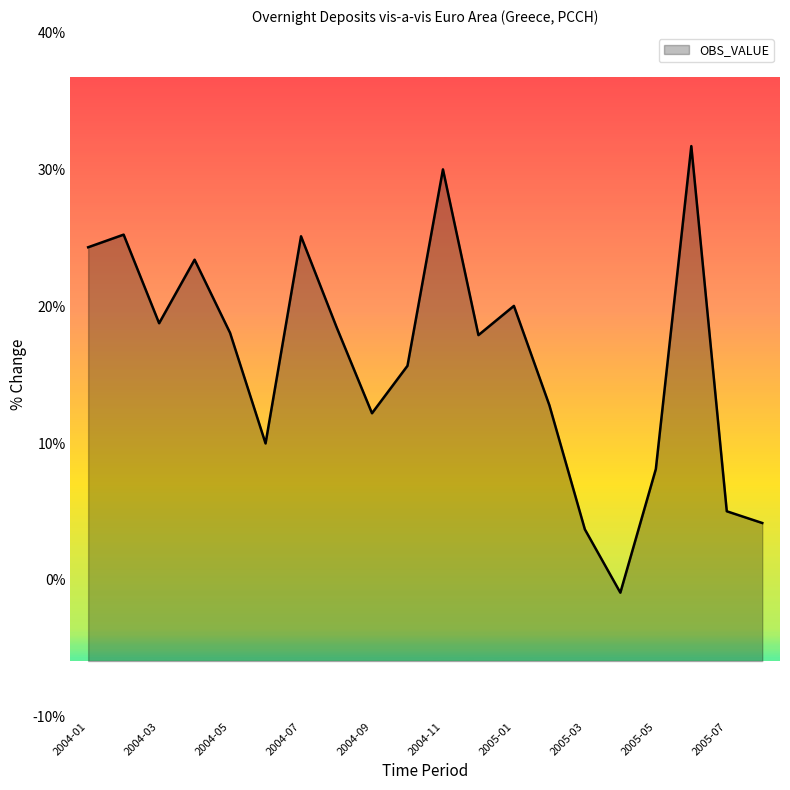

At which label is the value closest to 15?

2004-10